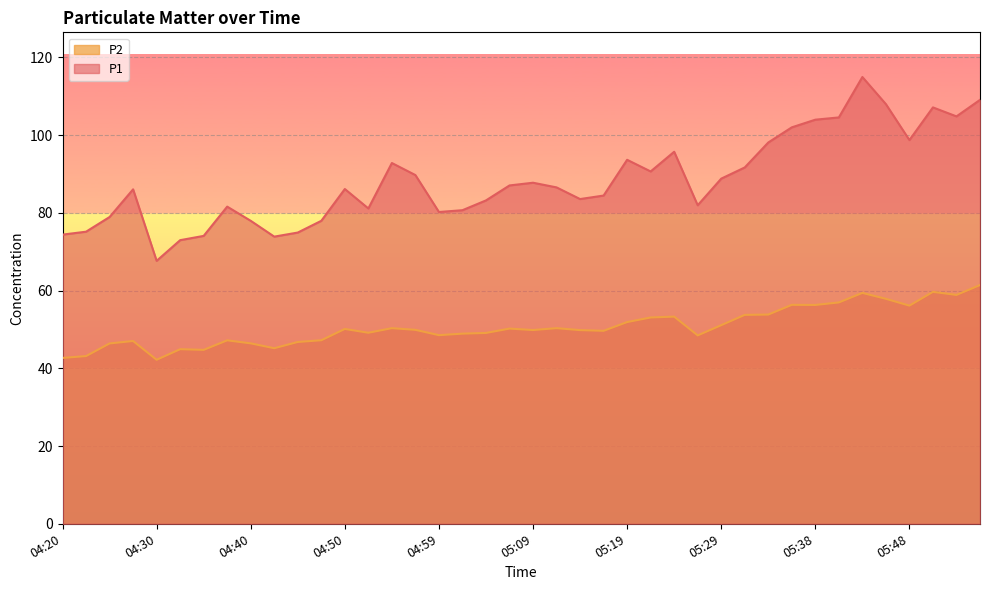

What is the minimum value shown in the chart?

42.2